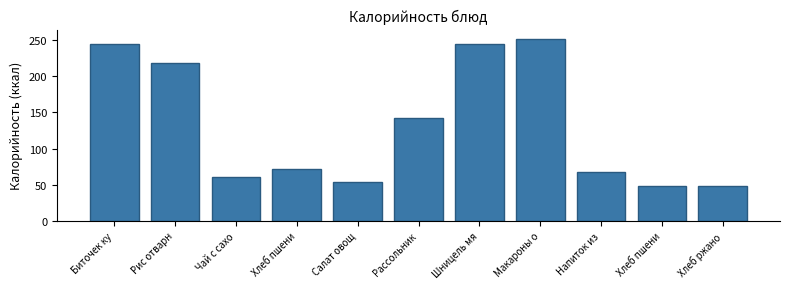

How many bars are there in total?

11